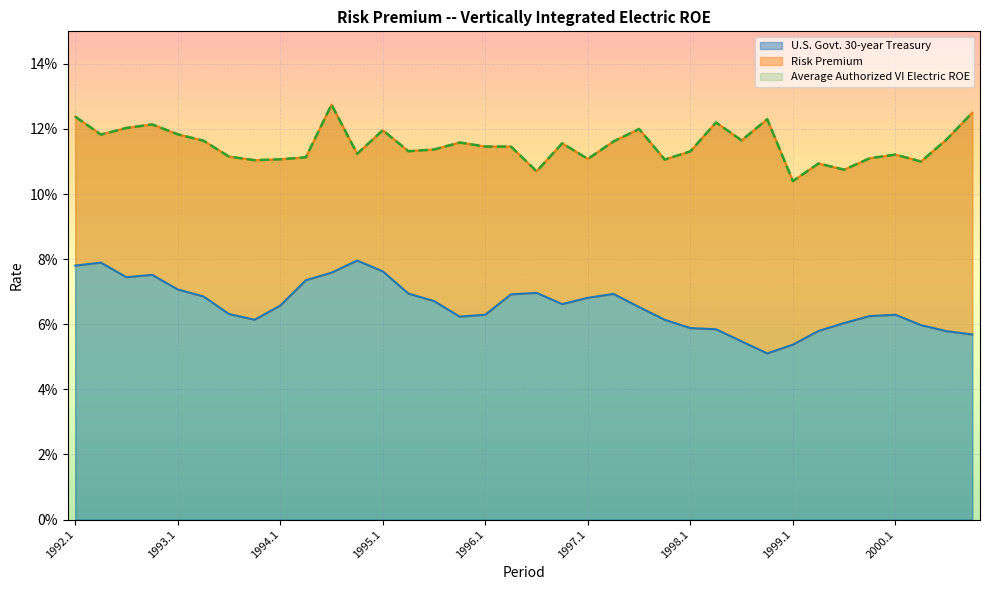

What is the average value of the U.S. Govt. 30-year Treasury series?

0.1